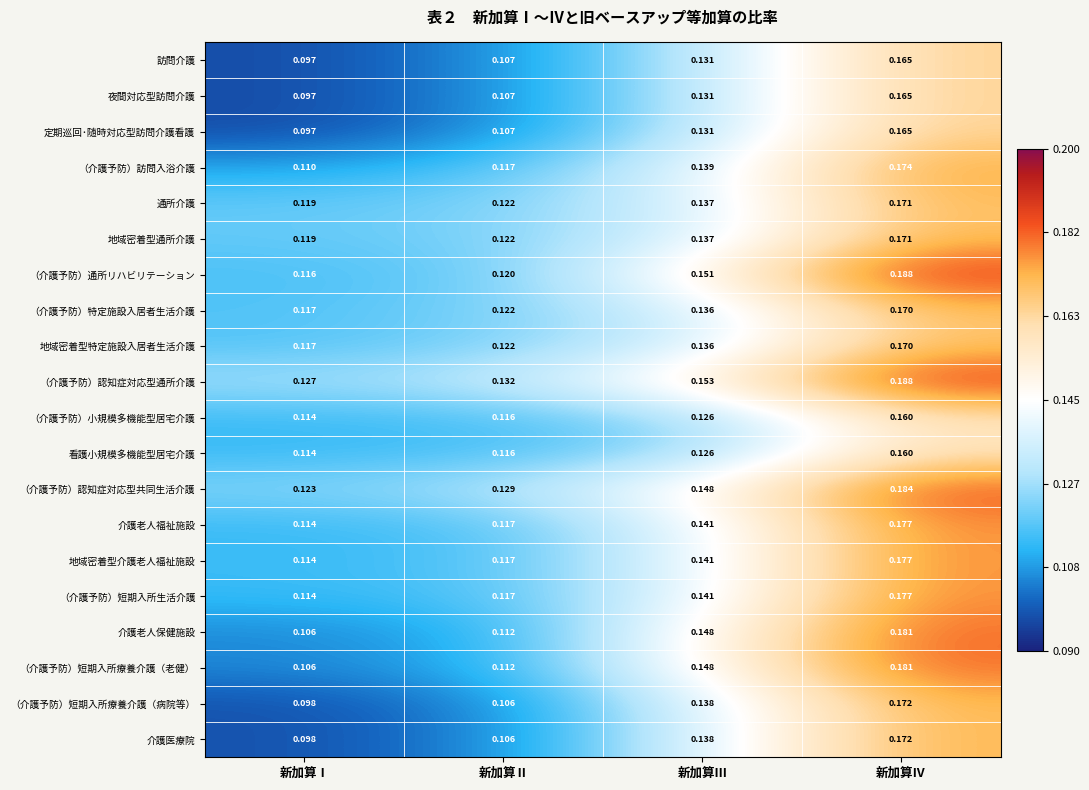

Is the value of （介護予防）認知症対応型共同生活介護 at 新加算Ⅲ greater than the value of （介護予防）認知症対応型通所介護 at 新加算Ⅳ?

No